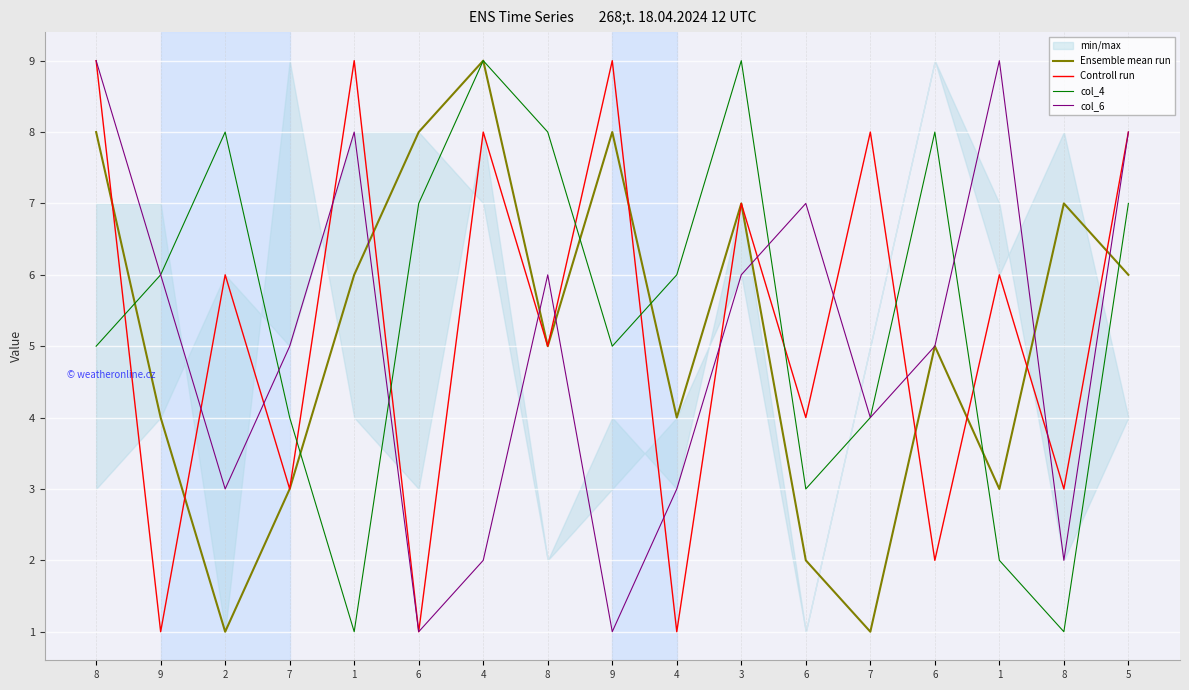

Reading left to right, extract all data points from this chart.

Ensemble mean run: 8	4	1	3	6	8	9	5	8	4	7	2	1	5	3	7	6
Controll run: 9	1	6	3	9	1	8	5	9	1	7	4	8	2	6	3	8
col_4: 5	6	8	4	1	7	9	8	5	6	9	3	4	8	2	1	7
col_6: 9	6	3	5	8	1	2	6	1	3	6	7	4	5	9	2	8